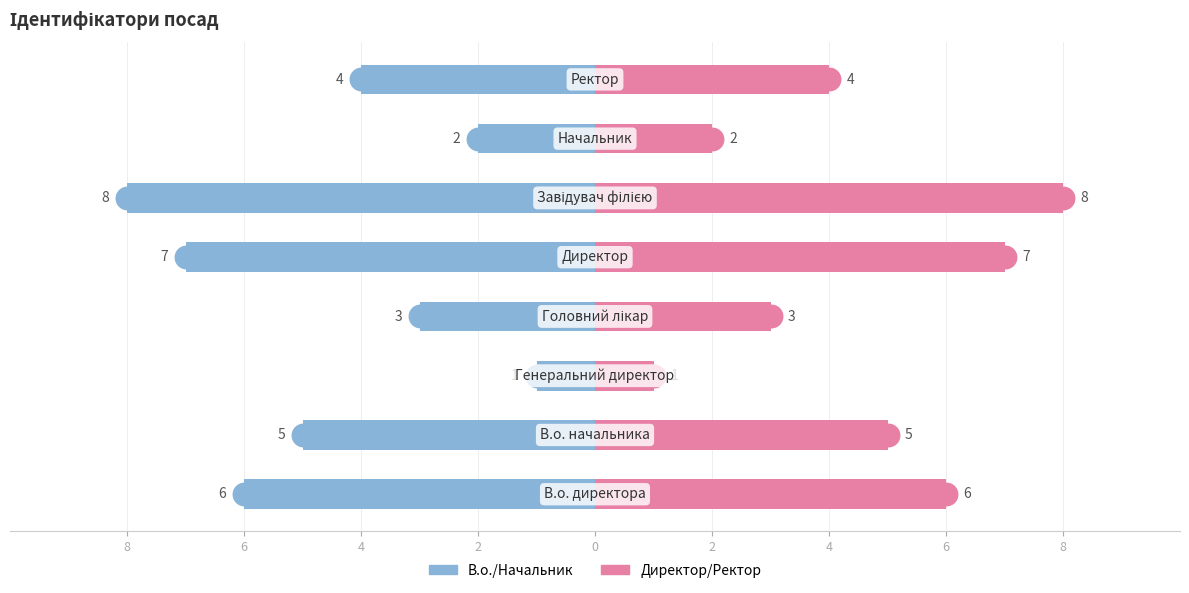

What is the sum of all Директор/Ректор values?

36